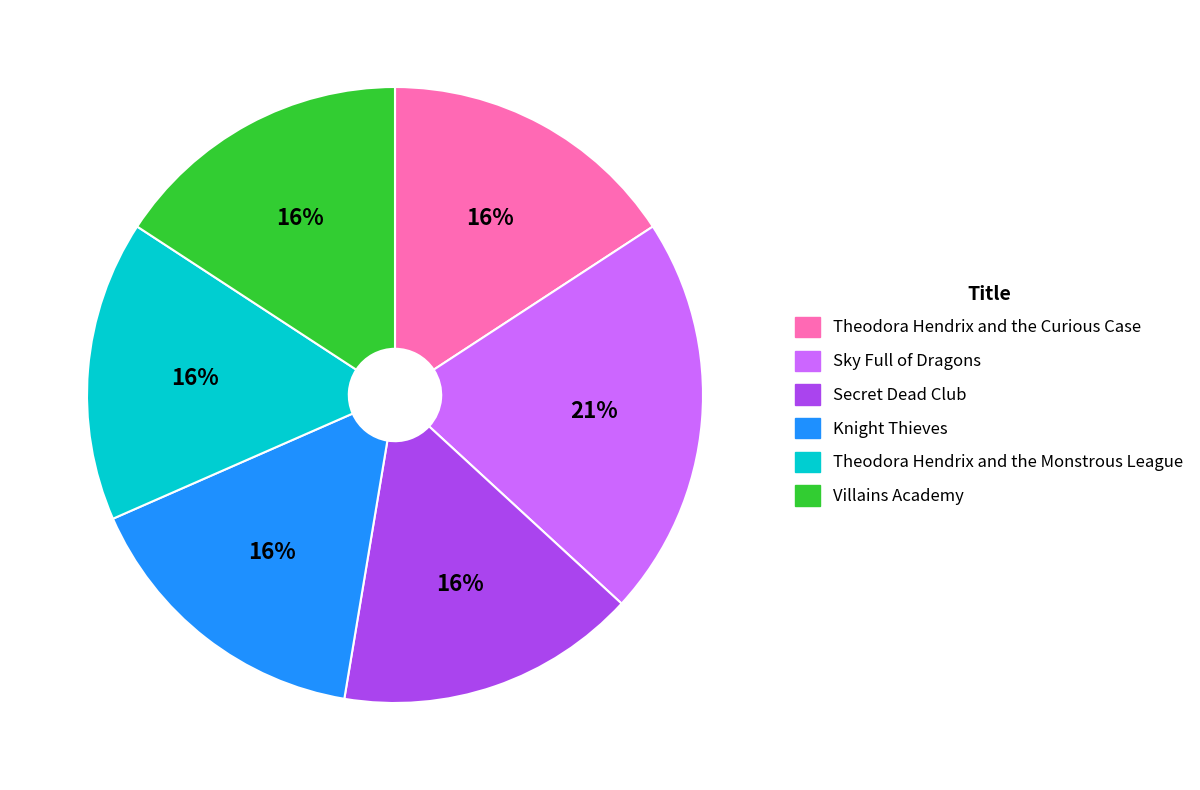

To the nearest percent, what percentage of the pie is Sky Full of Dragons?

21%